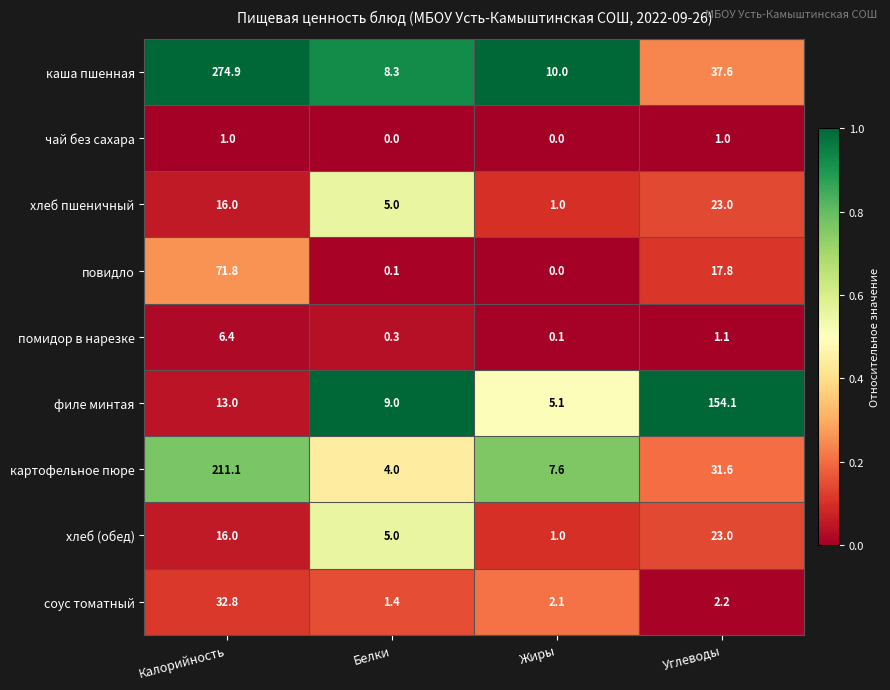

Which category has the lowest value in the каша пшенная series?

Белки